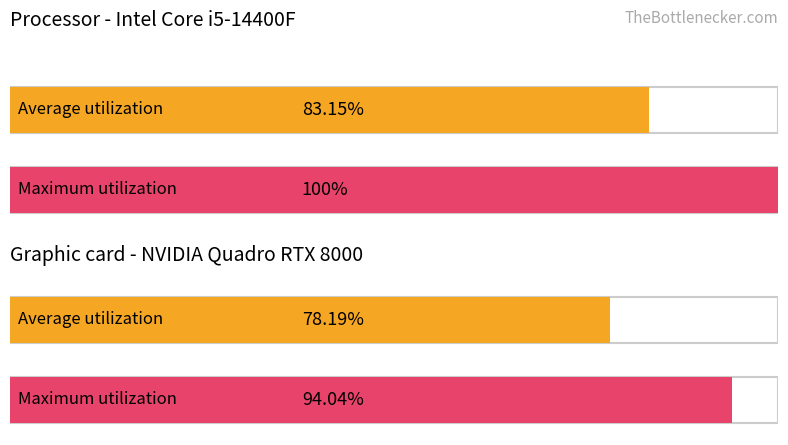

What are all the series names shown in the legend?

Average utilization, Maximum utilization